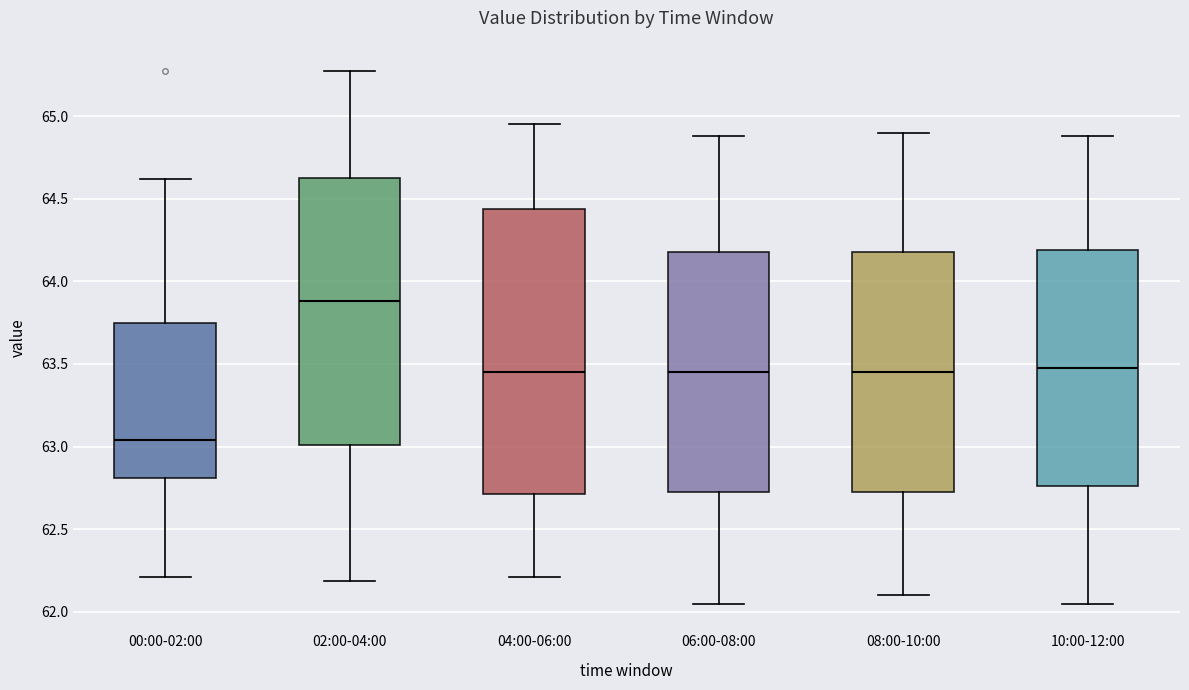

Reading left to right, read every box against the y-axis: the position of its median line, the range the box covers, and the ends of its whiskers. The values are not printed on the chart, so give them approximately, as read against the axis.

00:00-02:00: median 63.05, box 62.80 to 63.75, whiskers 62.20 to 64.60
02:00-04:00: median 63.90, box 63.00 to 64.65, whiskers 62.20 to 65.25
04:00-06:00: median 63.45, box 62.70 to 64.45, whiskers 62.20 to 64.95
06:00-08:00: median 63.45, box 62.75 to 64.20, whiskers 62.05 to 64.90
08:00-10:00: median 63.45, box 62.75 to 64.20, whiskers 62.10 to 64.90
10:00-12:00: median 63.50, box 62.75 to 64.20, whiskers 62.05 to 64.90